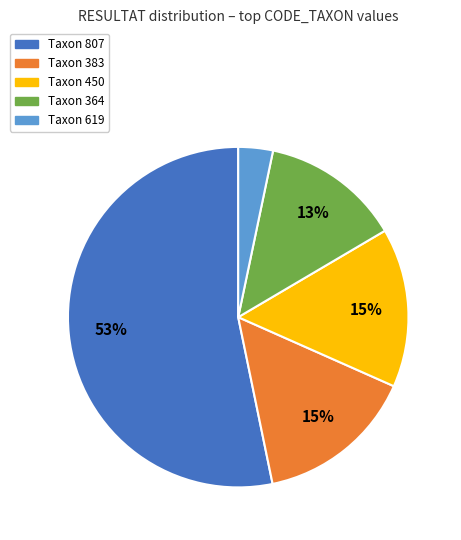

To the nearest percent, what is the average slice percentage?

20%